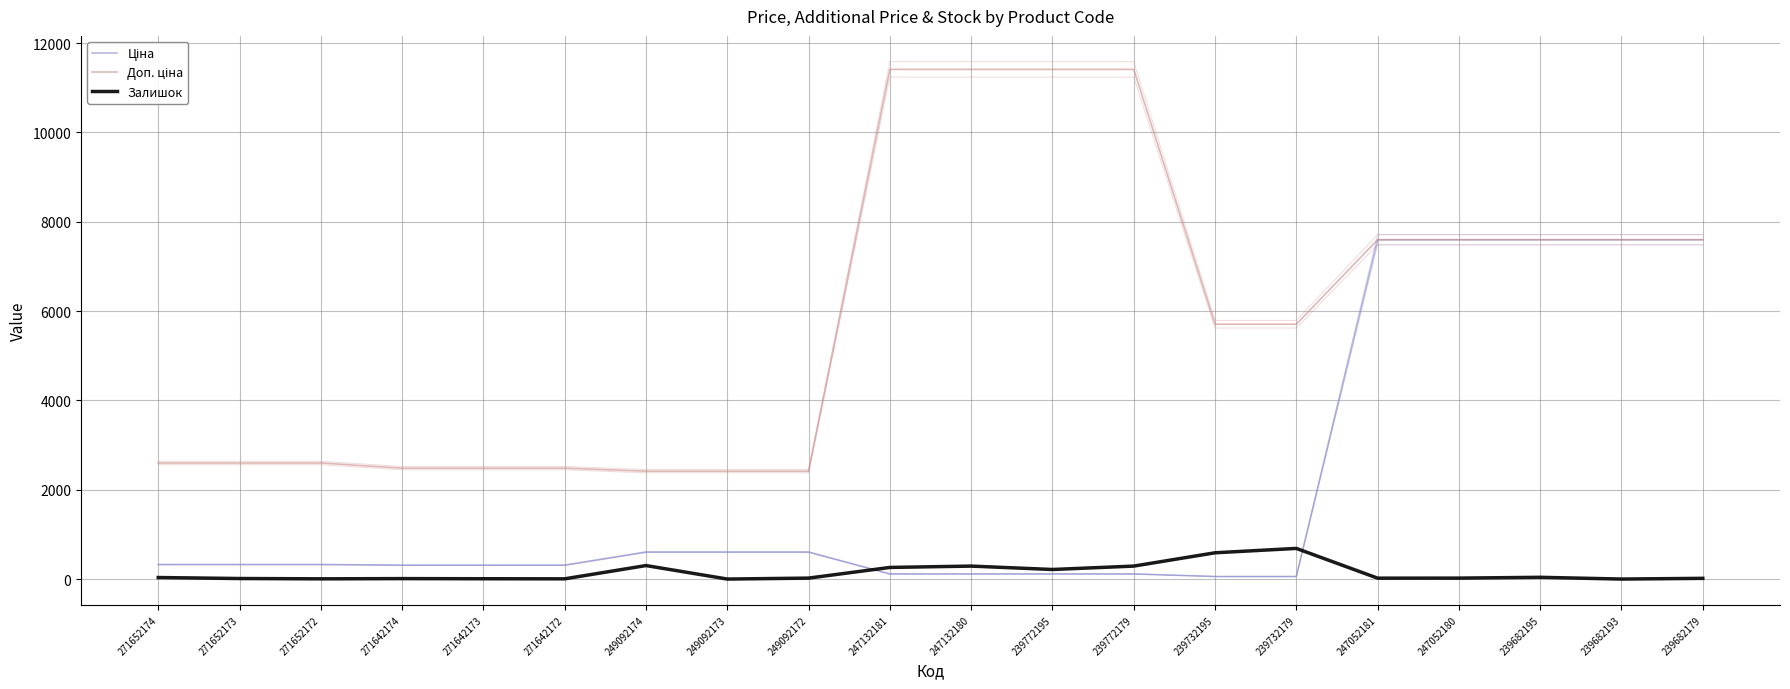

How many lines are shown in the chart?

3